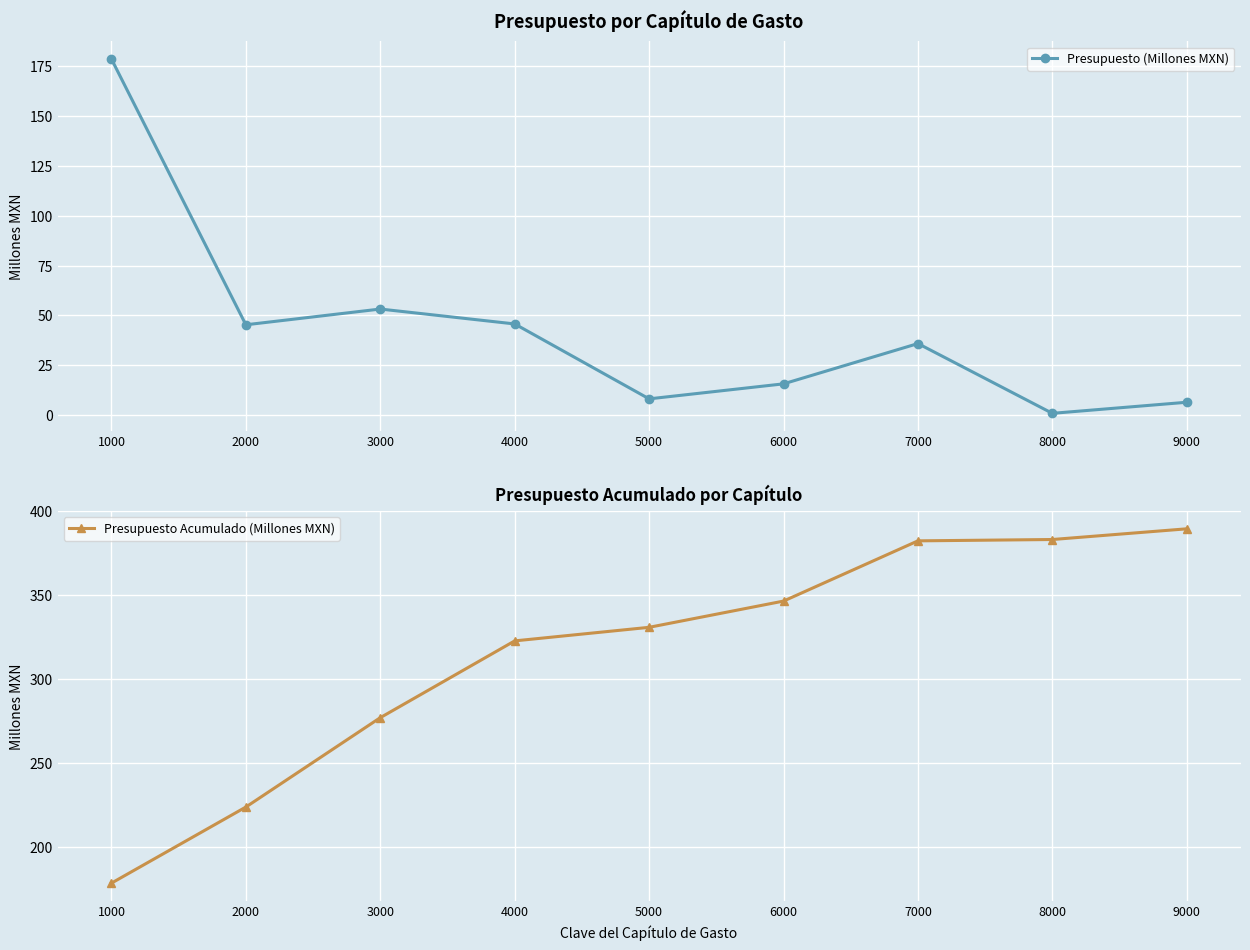

What is the difference between the highest and lowest values at 3000?

224.0